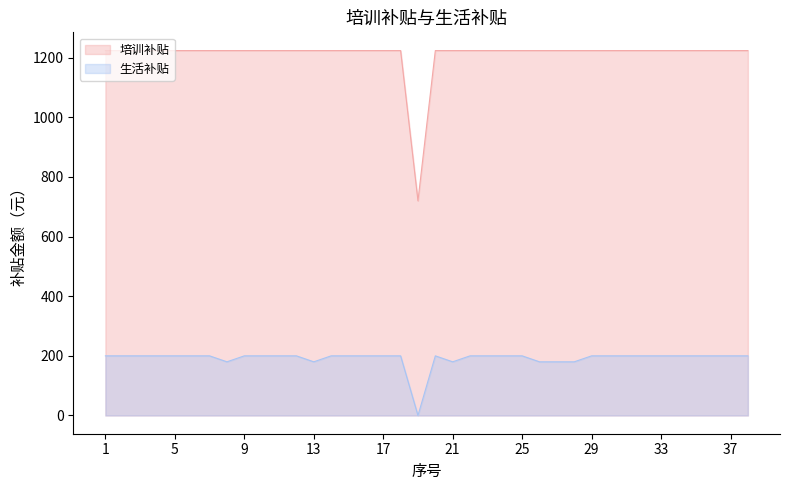

Which series changed the most between 8 and 31?

生活补贴